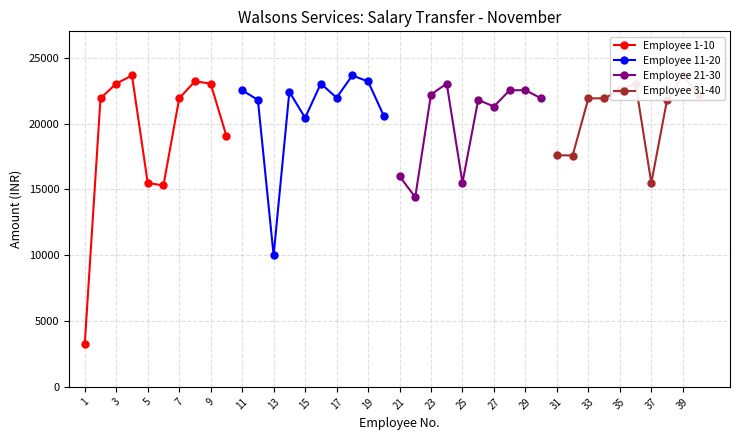

How many values in the Employee 11-20 series exceed 22410?

4